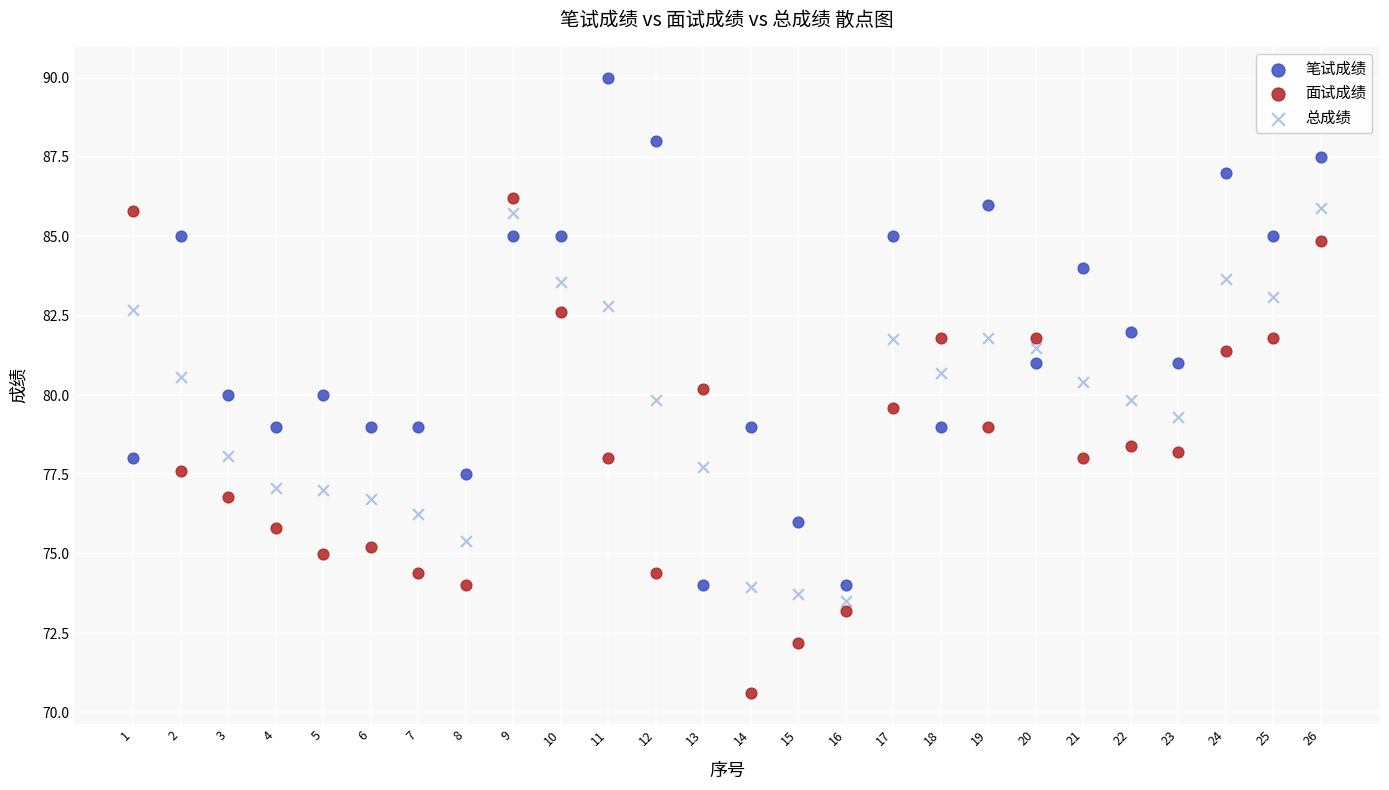

Across all data points, what is the range of X values (max minus min)?

25.0